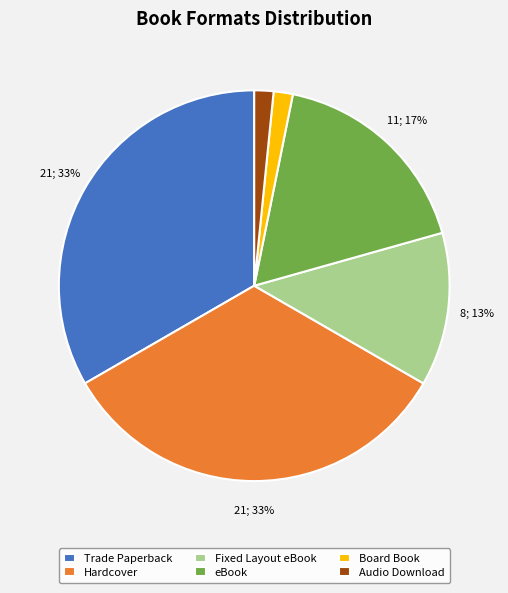

To the nearest percent, what portion does Board Book represent?

2%